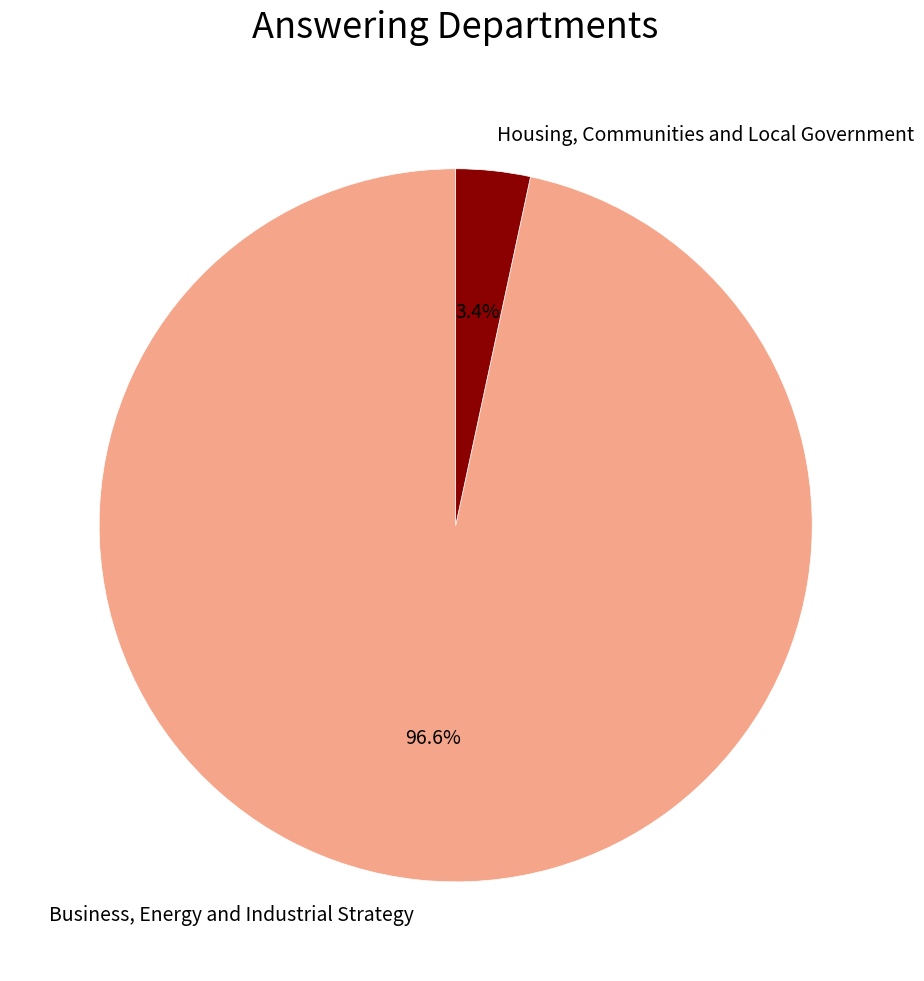

Rank the categories by value from lowest to highest.

Housing, Communities and Local Government, Business, Energy and Industrial Strategy